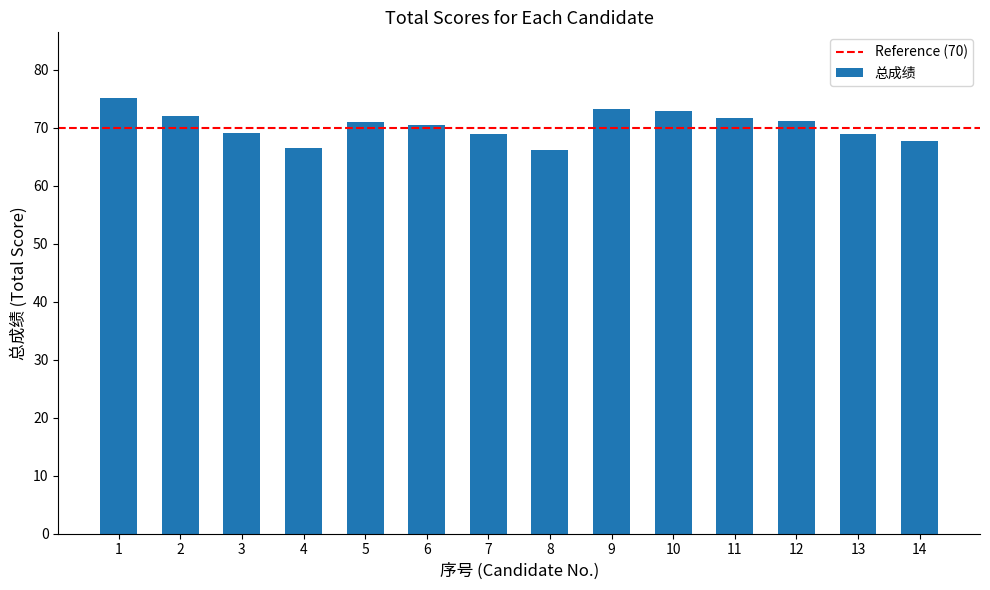

Is it true that the value at 13 is 69.0?

True